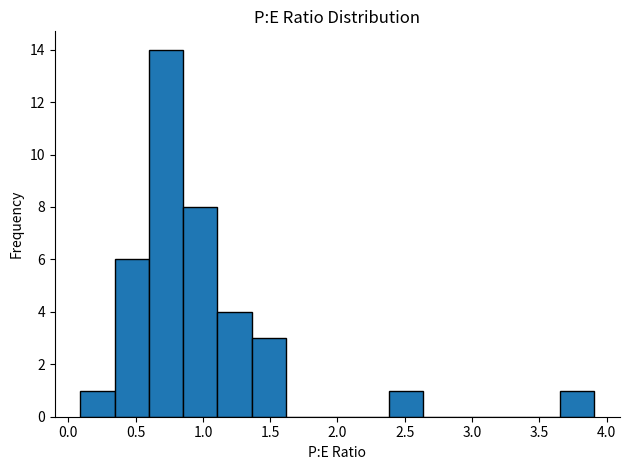

Reading left to right, list every bar in this chart as the range it spans on the x-axis followed by its height. Neither the bar edges nor the heights are printed on the chart, so give them approximately, as read against the axes.

0.10 to 0.35: 1
0.35 to 0.60: 6
0.60 to 0.85: 14
0.85 to 1.10: 8
1.10 to 1.35: 4
1.35 to 1.60: 3
1.60 to 1.85: 0
1.85 to 2.15: 0
2.15 to 2.40: 0
2.40 to 2.65: 1
2.65 to 2.90: 0
2.90 to 3.15: 0
3.15 to 3.40: 0
3.40 to 3.65: 0
3.65 to 3.90: 1